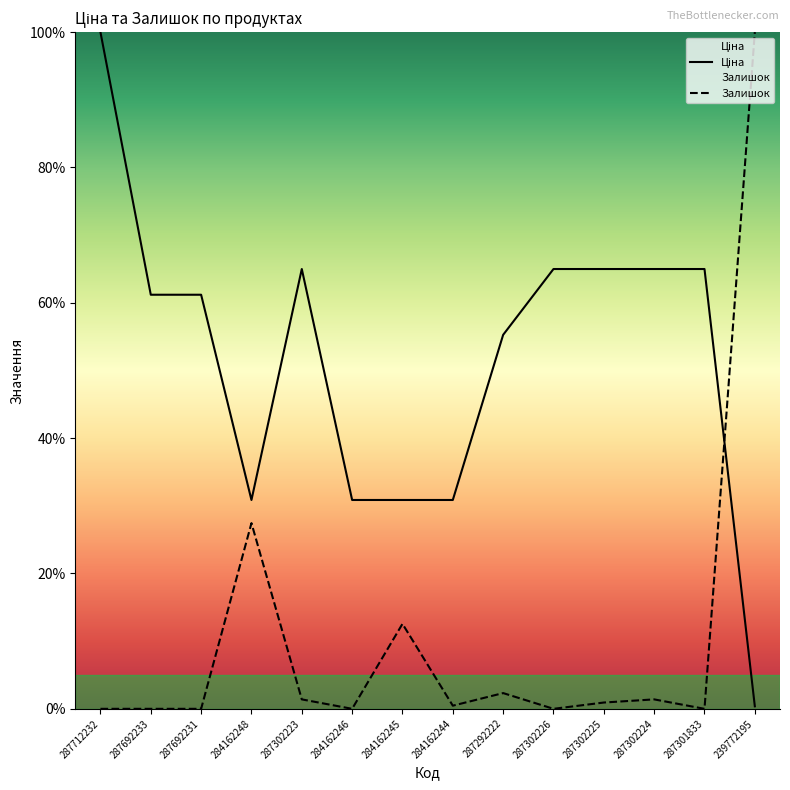

What is the sum of all Ціна values?

726.4